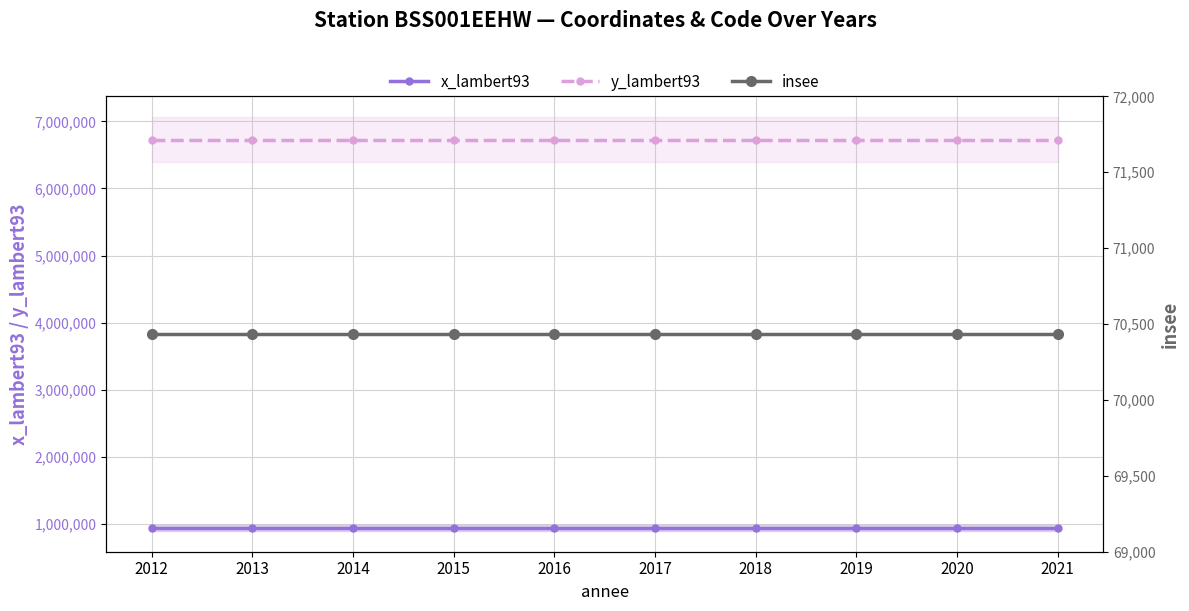

Is this an area chart (filled region under the line)?

No